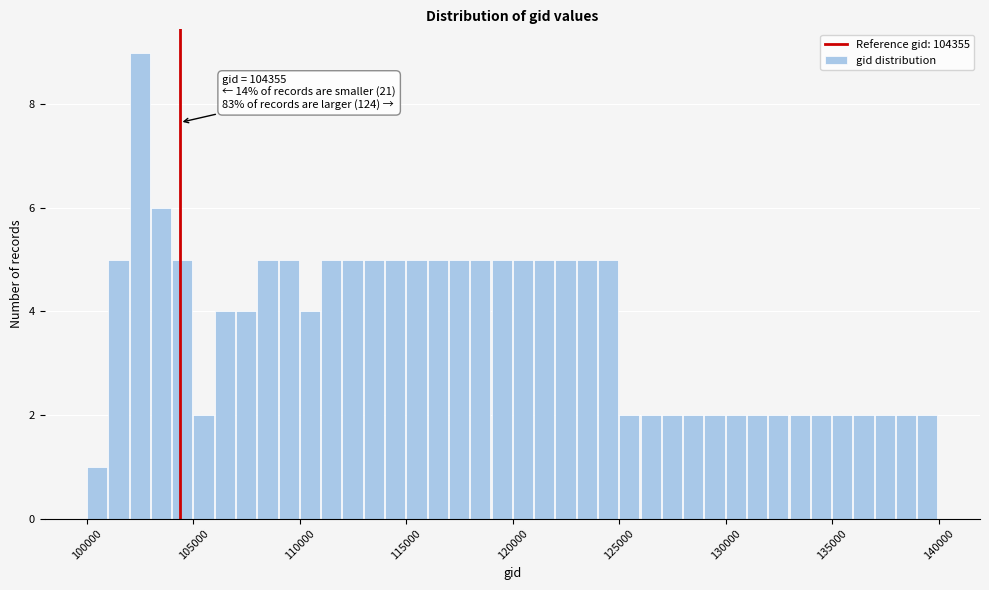

Read against the x-axis, roughly where is the centre of the tallest bar?

102500